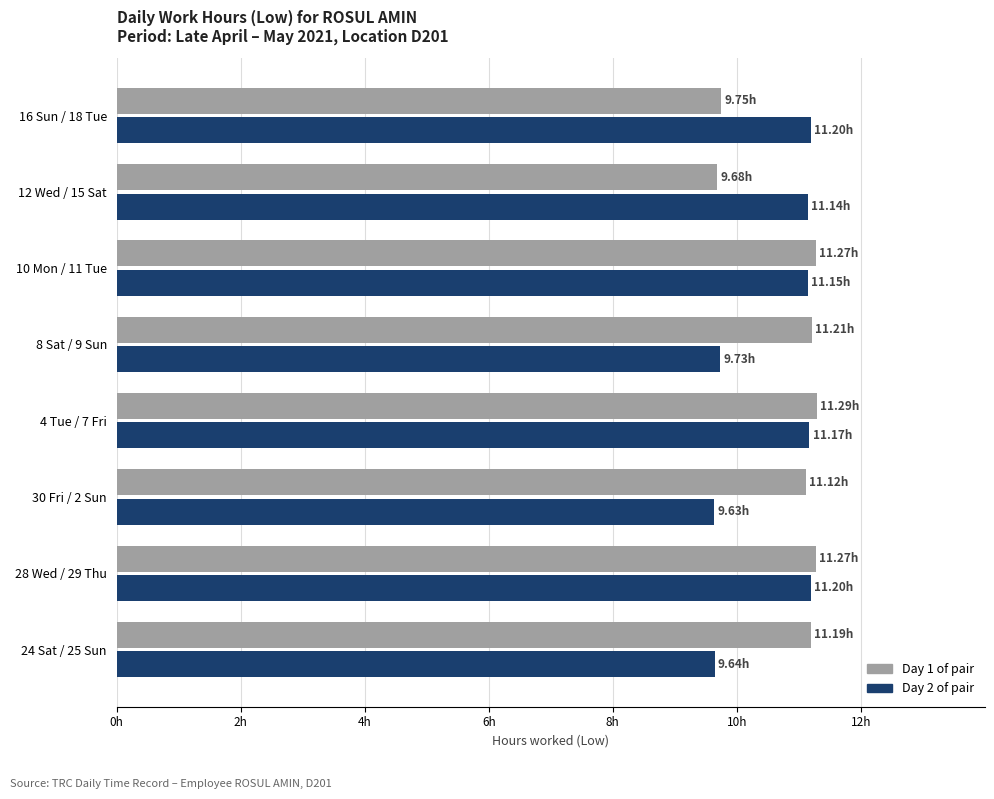

What are all the series names shown in the legend?

Day 1 of pair, Day 2 of pair